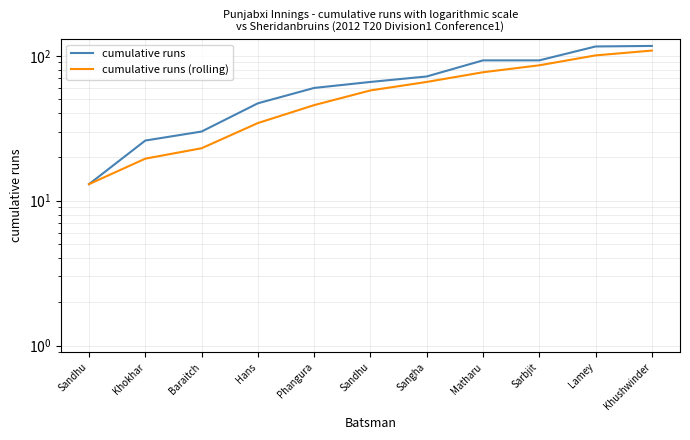

Which category has the highest value in the cumulative runs (rolling) series?

Khushwinder